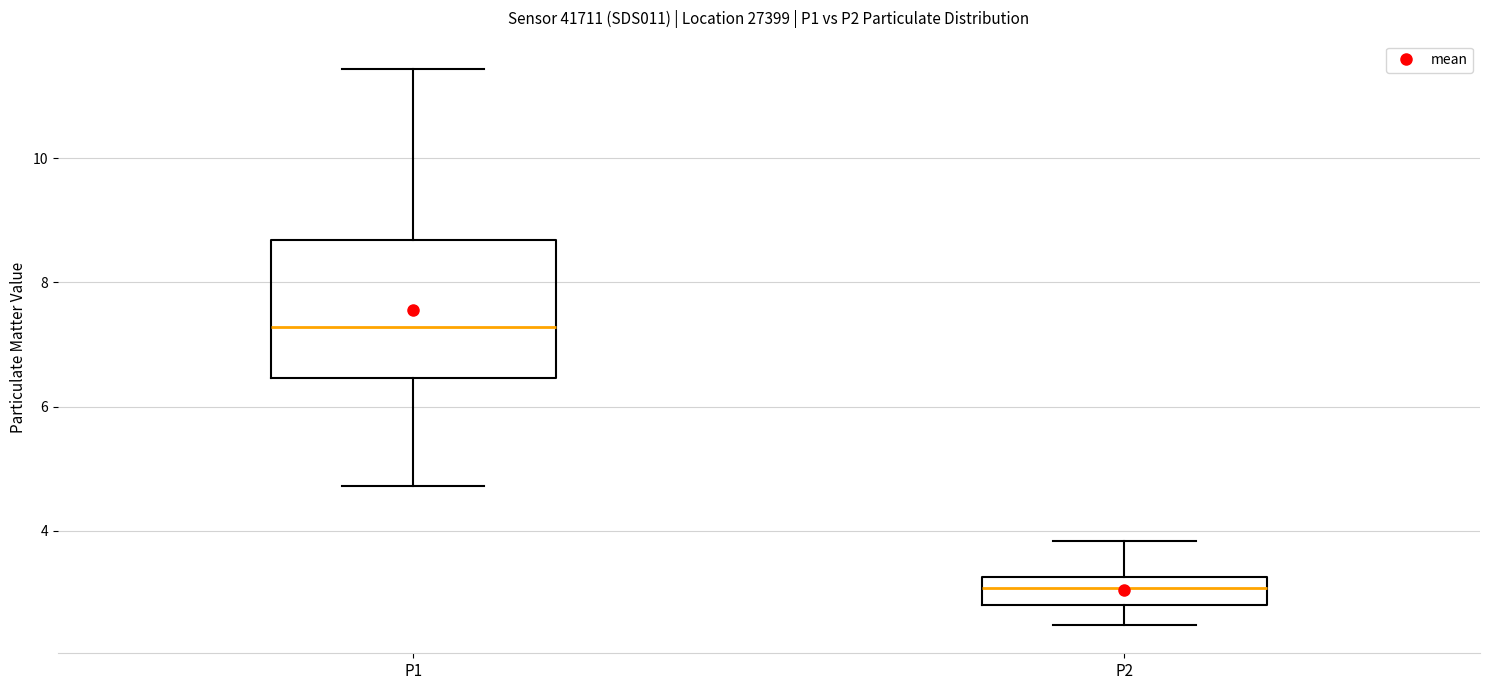

Reading left to right, read every box against the y-axis: the position of its median line, the range the box covers, and the ends of its whiskers. The values are not printed on the chart, so give them approximately, as read against the axis.

P1: median 7.2, box 6.4 to 8.6, whiskers 4.8 to 11.4
P2: median 3.0, box 2.8 to 3.2, whiskers 2.4 to 3.8